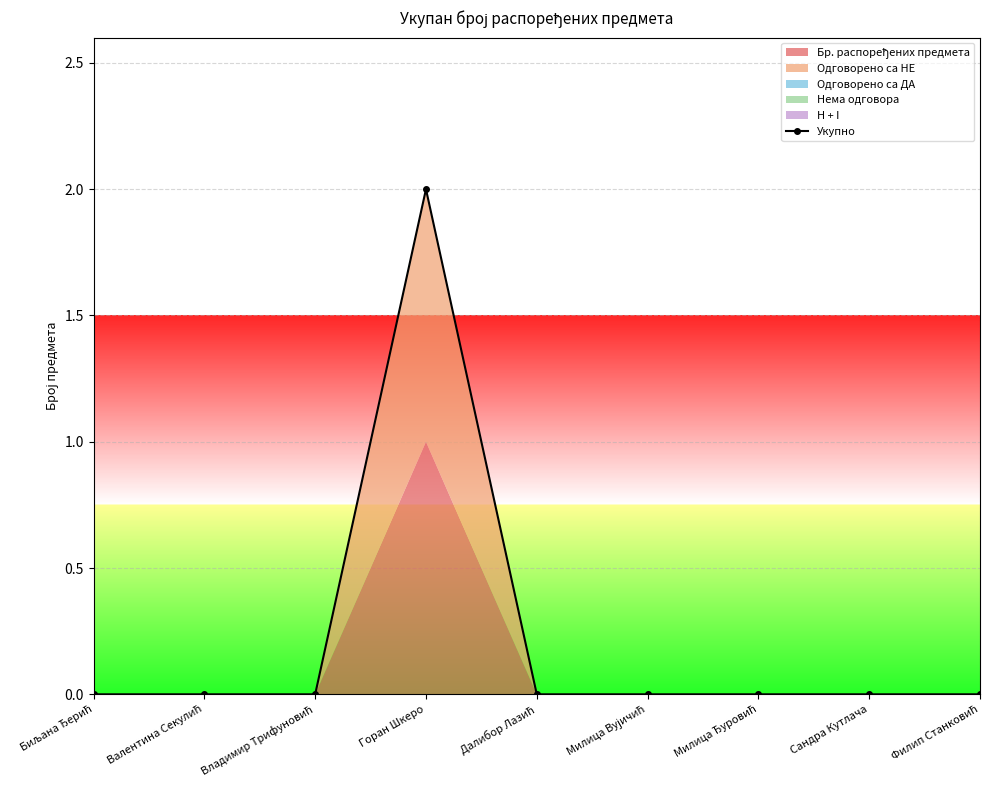

How many points are higher than both their immediate neighbors (excluding endpoints)?

1